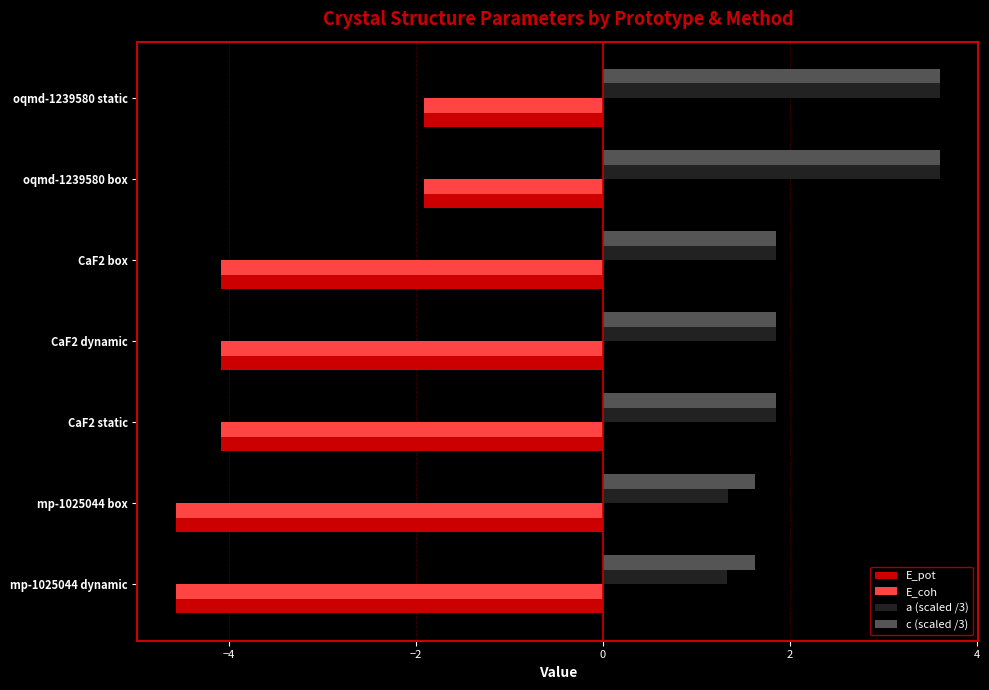

How many a (scaled /3) values are between 1 and 3?

5